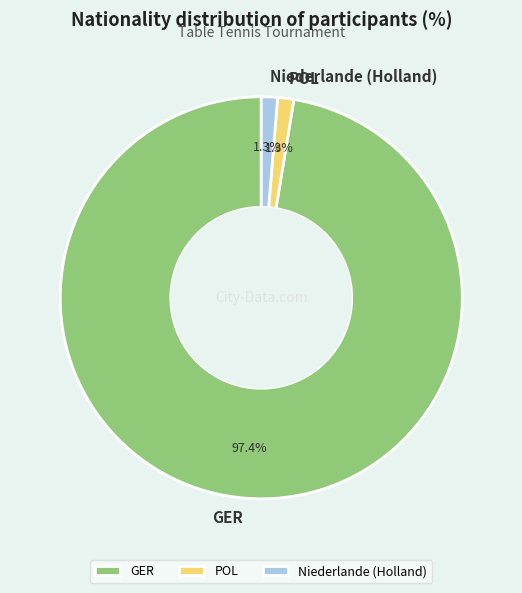

Does POL account for over 50% of the chart?

No